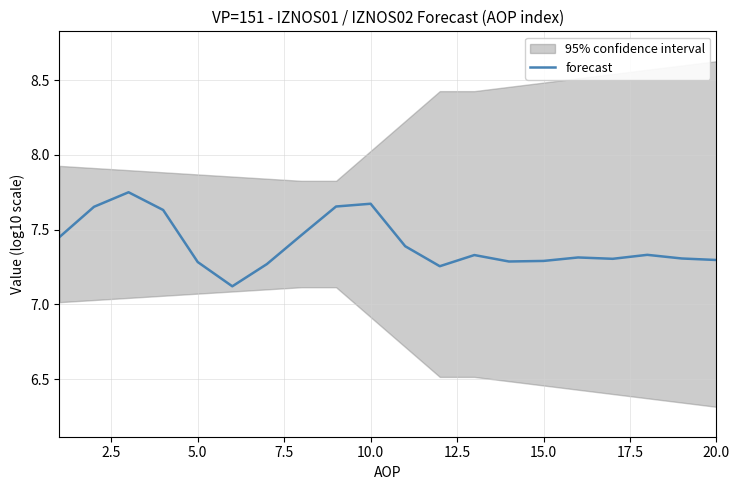

Count the values in the range 7 to 8.

20